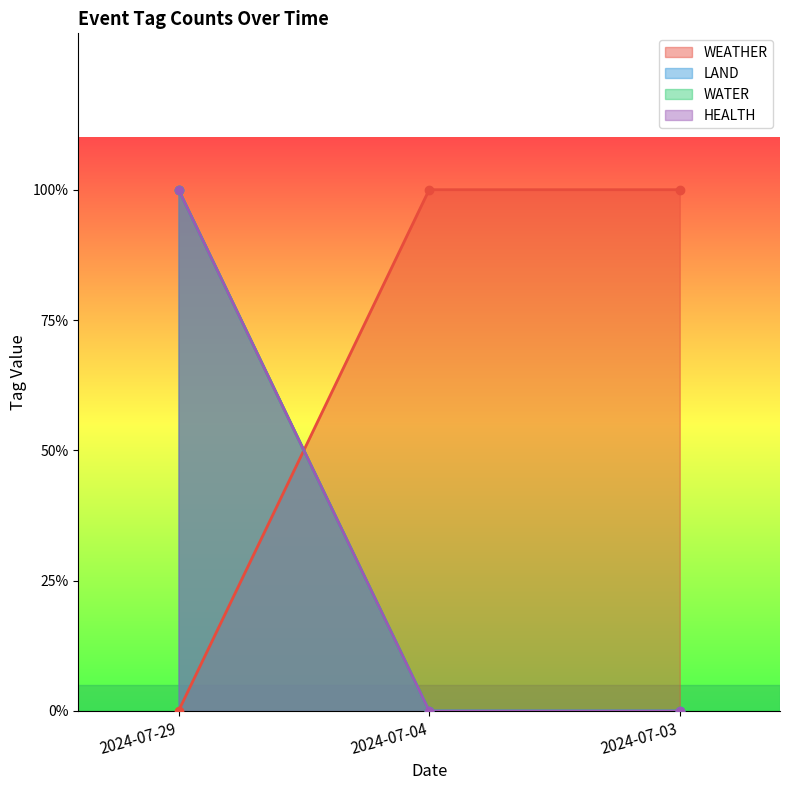

Is the value of HEALTH at 2024-07-04 greater than the value of LAND at 2024-07-04?

No